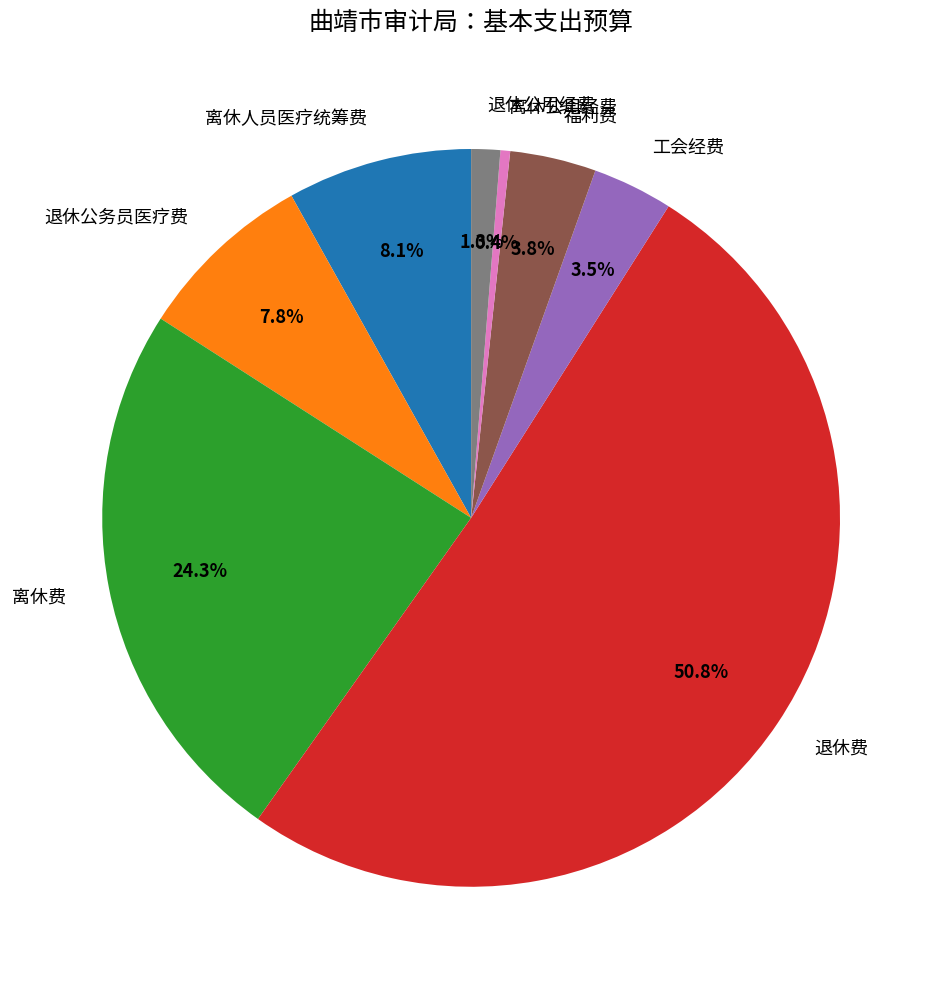

Combined, do 福利费 and 退休费 account for over 50%?

Yes